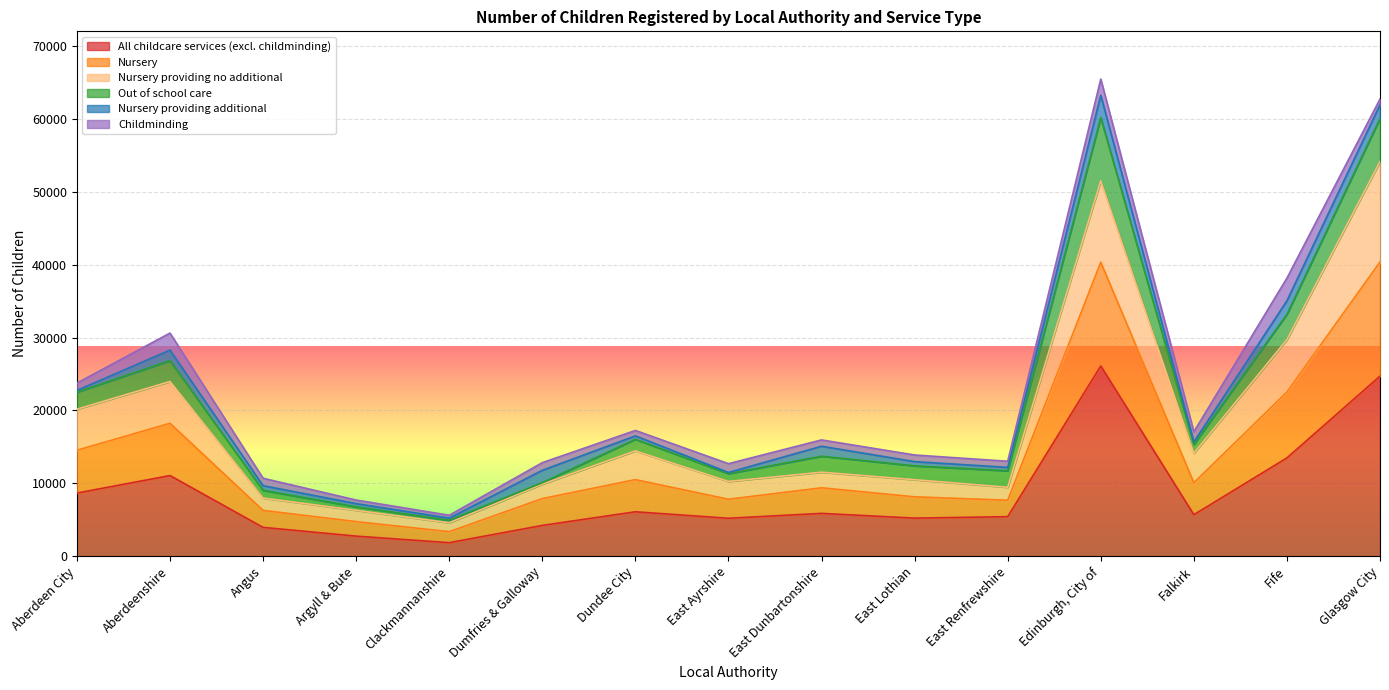

What is the highest value of the All childcare services (excl. childminding) series?

26110